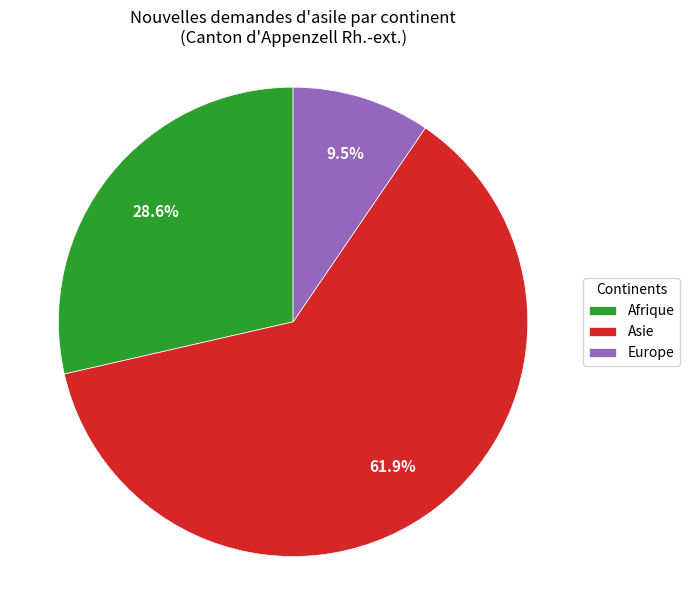

What is the total percentage of Europe and Asie?

71.4%